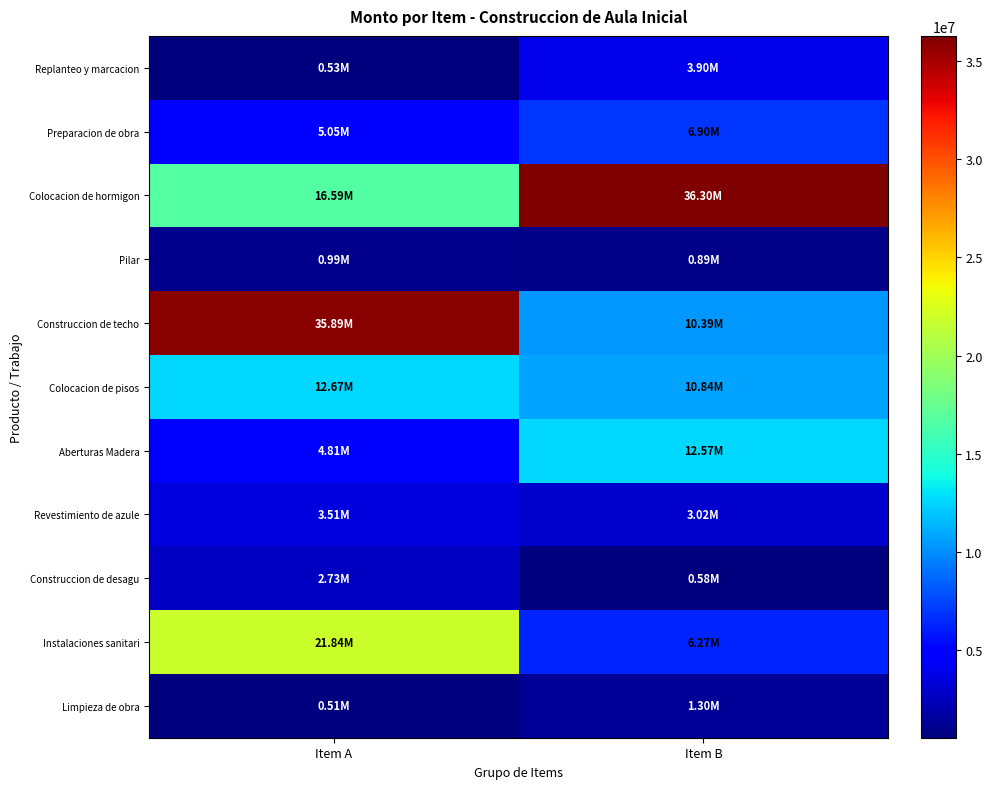

List the series in order of their peak value, highest first.

Colocacion de hormigon, Construccion de techo, Instalaciones sanitari, Colocacion de pisos, Aberturas Madera, Preparacion de obra, Replanteo y marcacion, Revestimiento de azule, Construccion de desagu, Limpieza de obra, Pilar